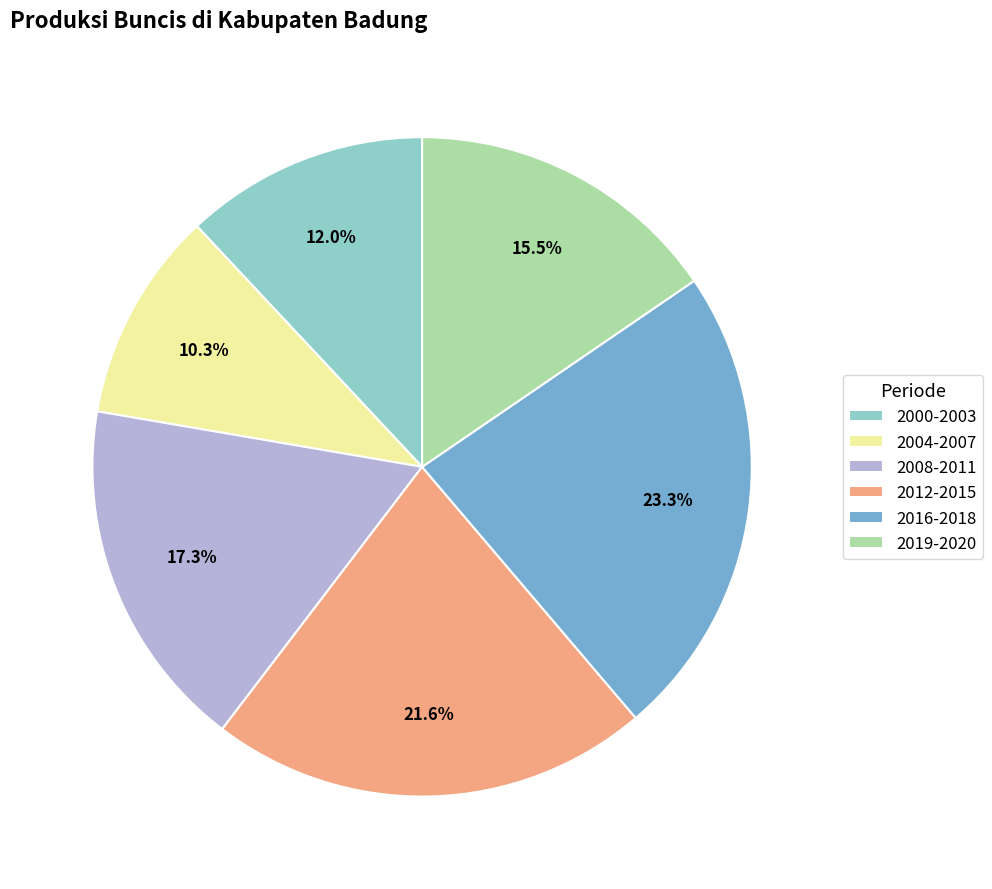

Rank the categories by value from lowest to highest.

2004-2007, 2000-2003, 2019-2020, 2008-2011, 2012-2015, 2016-2018